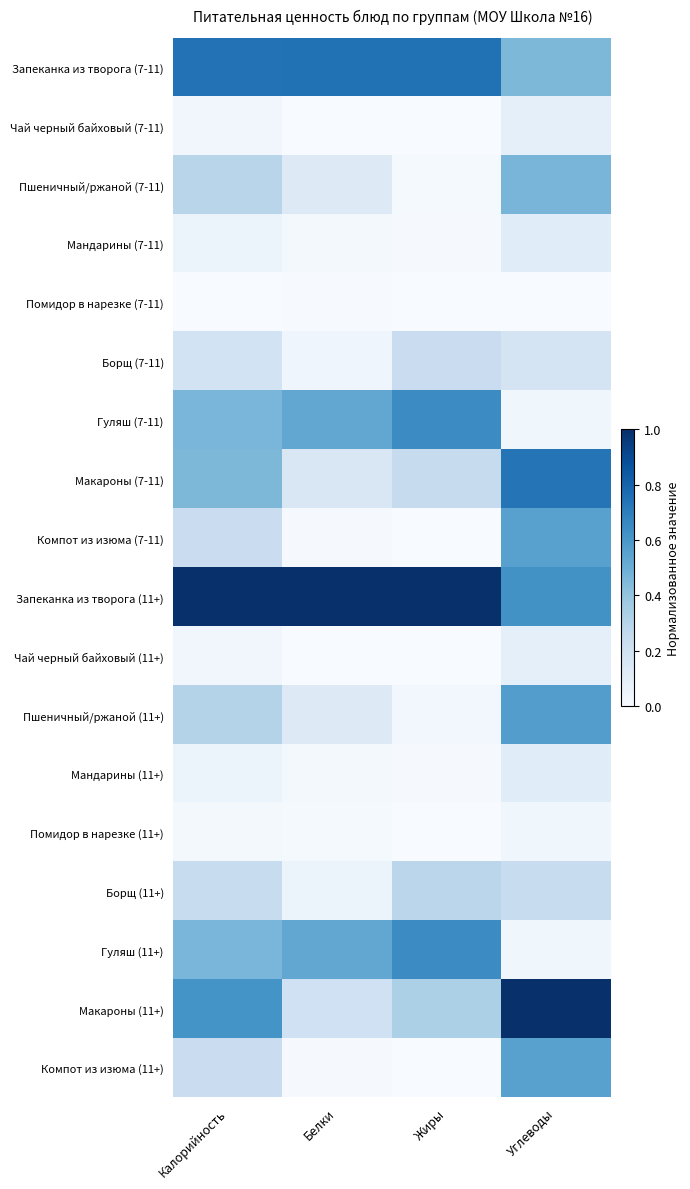

At how many categories does at least one series exceed 0?

4